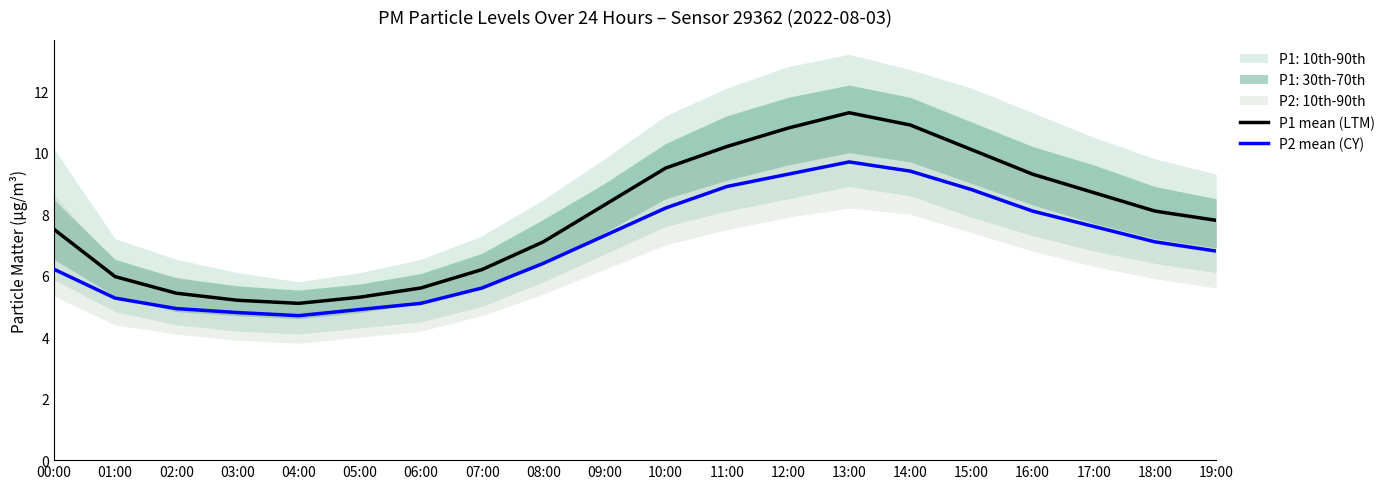

At which label does P2 mean (CY) first exceed 7?

09:00